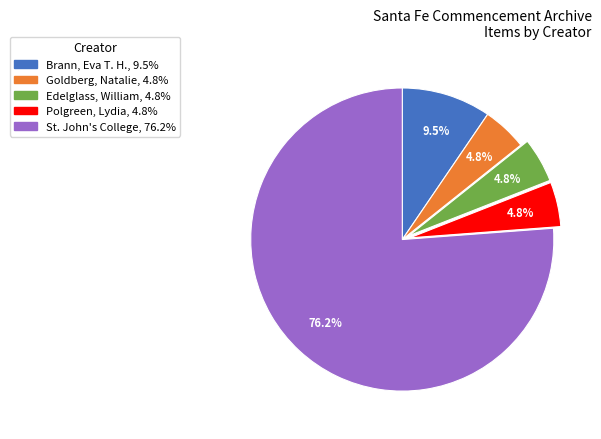

Which category has the biggest portion of the pie?

St. John's College